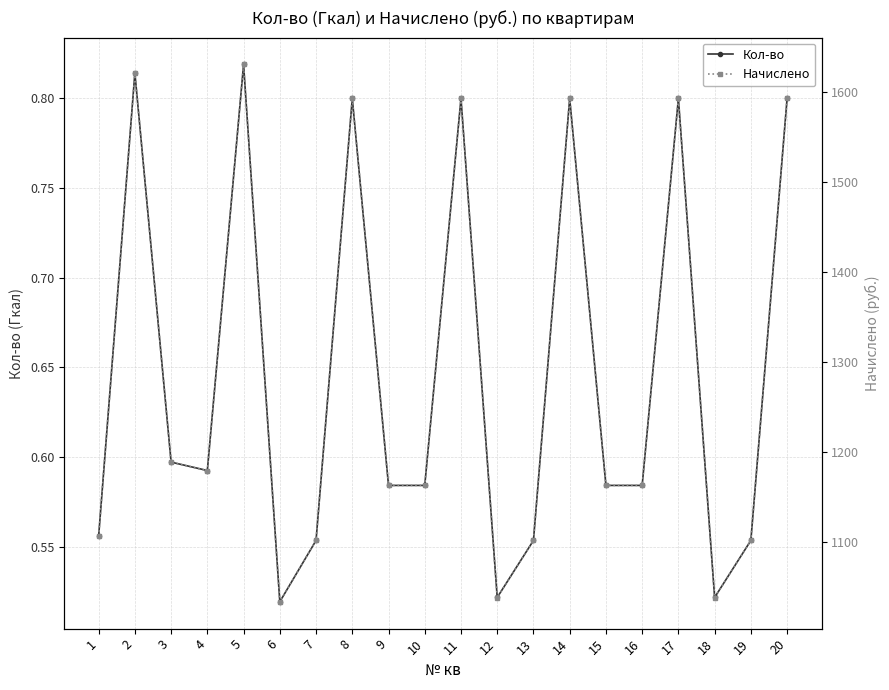

List the series in order of their overall mean, highest first.

Начислено, Кол-во